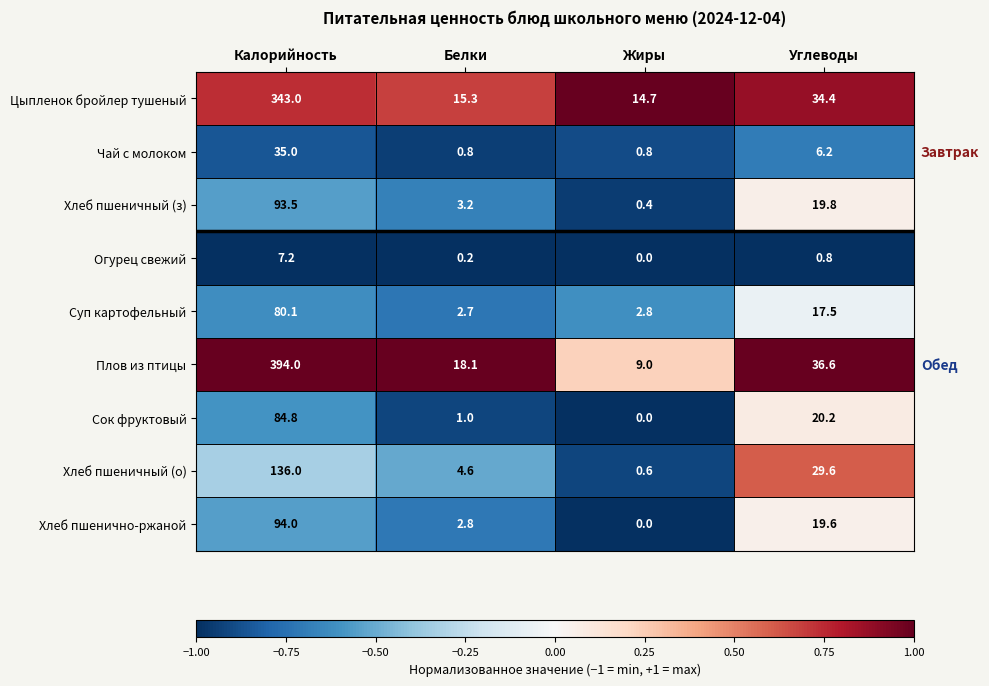

Rank the series at Калорийность from highest to lowest value.

Плов из птицы, Цыпленок бройлер тушеный, Хлеб пшеничный (о), Хлеб пшенично-ржаной, Хлеб пшеничный (з), Сок фруктовый, Суп картофельный, Чай с молоком, Огурец свежий